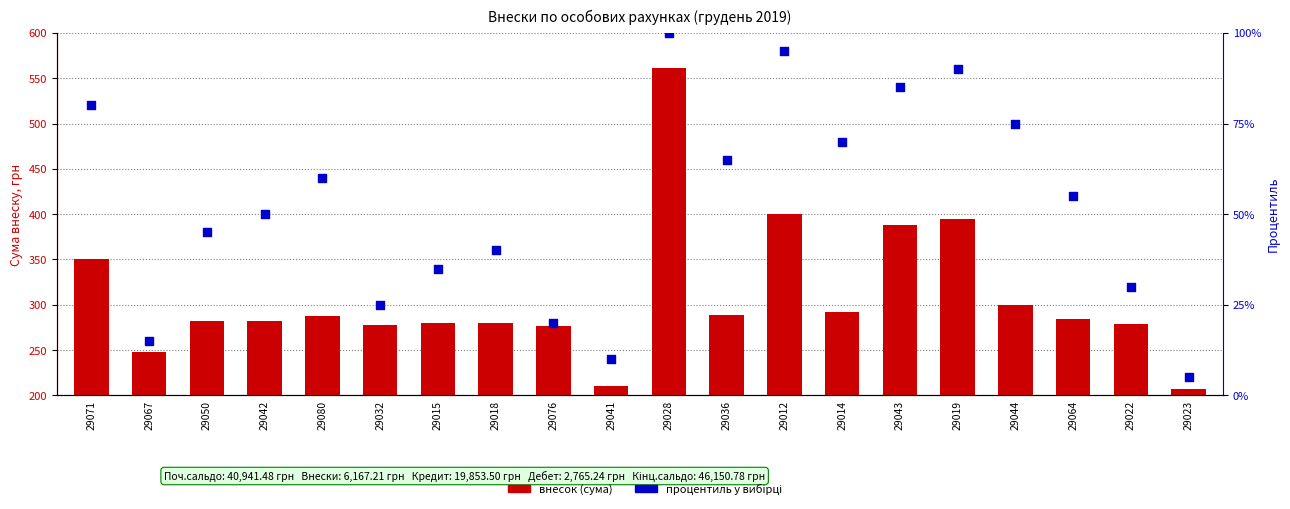

At how many categories does at least one series exceed 106?

20